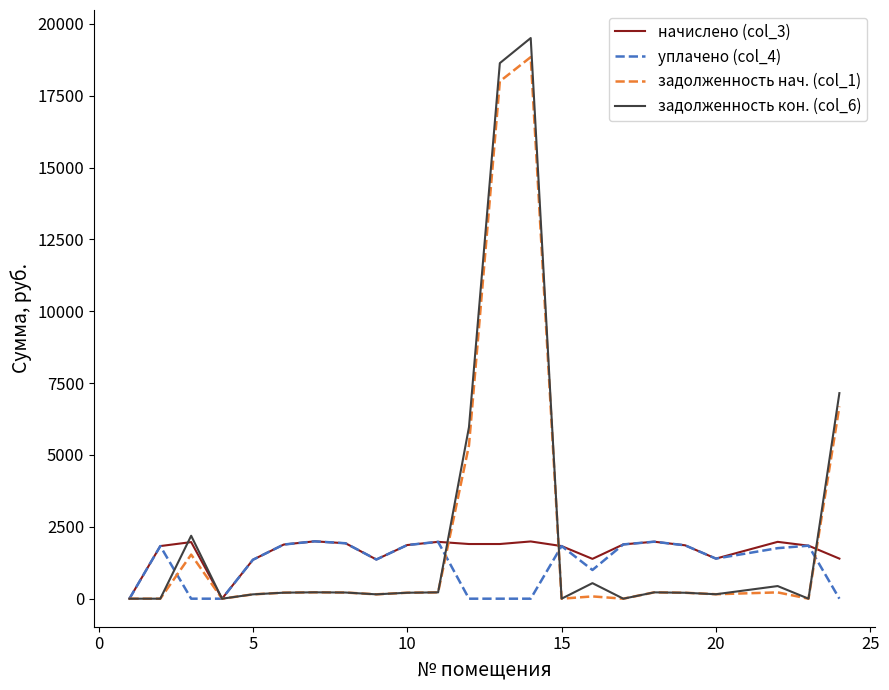

What is the highest value of the задолженность кон. (col_6) series?

19508.1